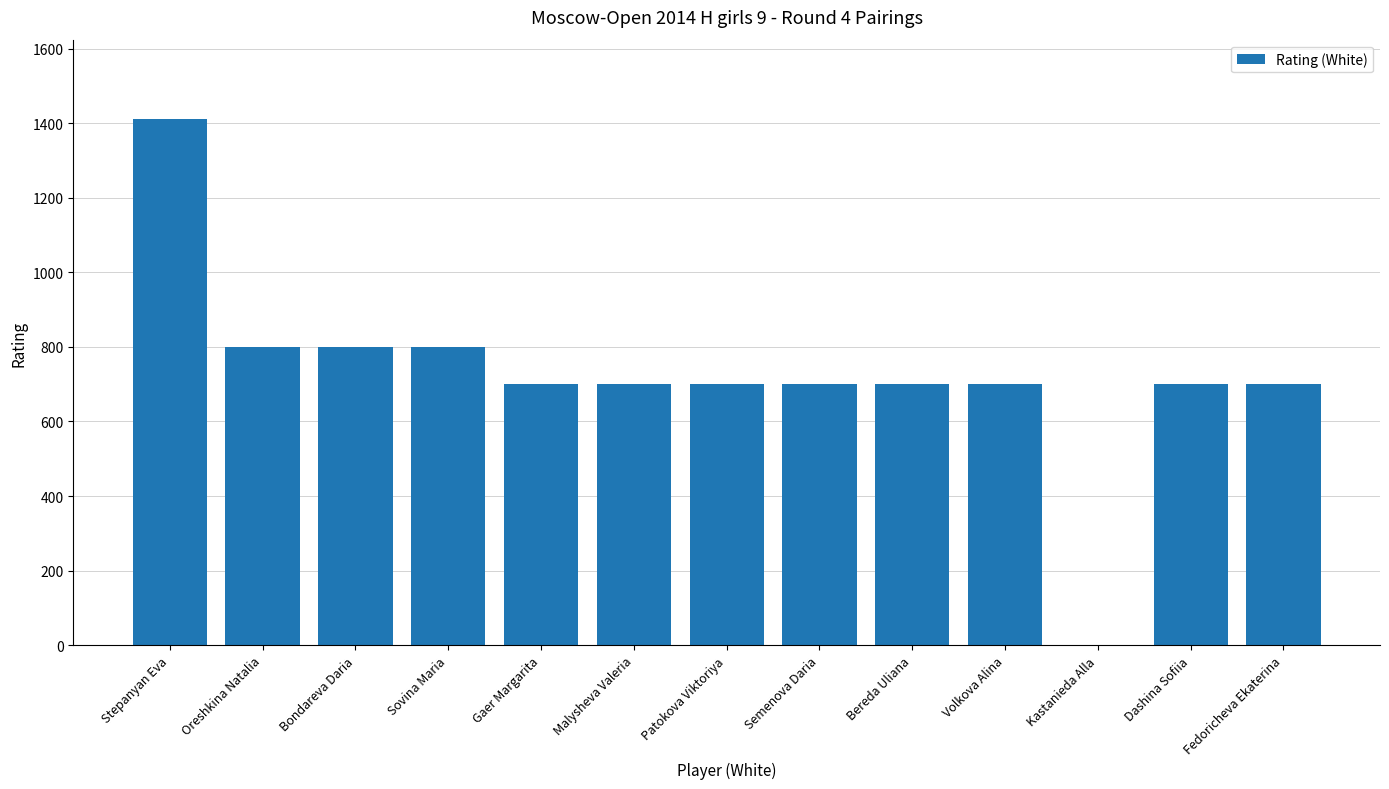

Reading left to right, list all the values displayed in this chart.

1412	800	800	800	700	700	700	700	700	700	0	700	700